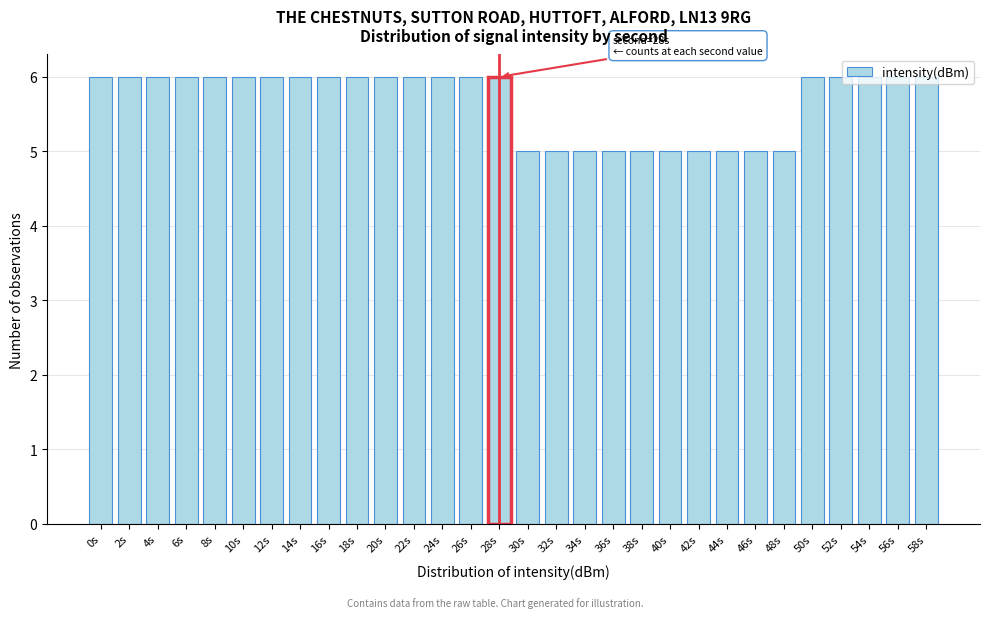

What is the maximum value shown in the chart?

6